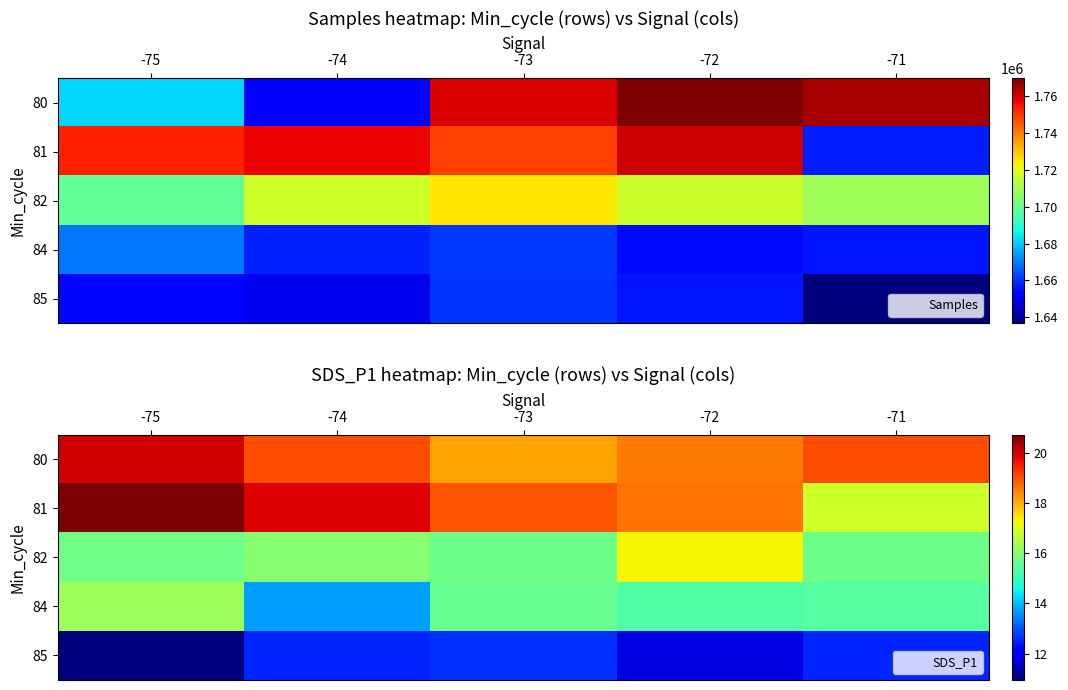

What is the difference between the maximum and second lowest values in the 82 series?

1.6